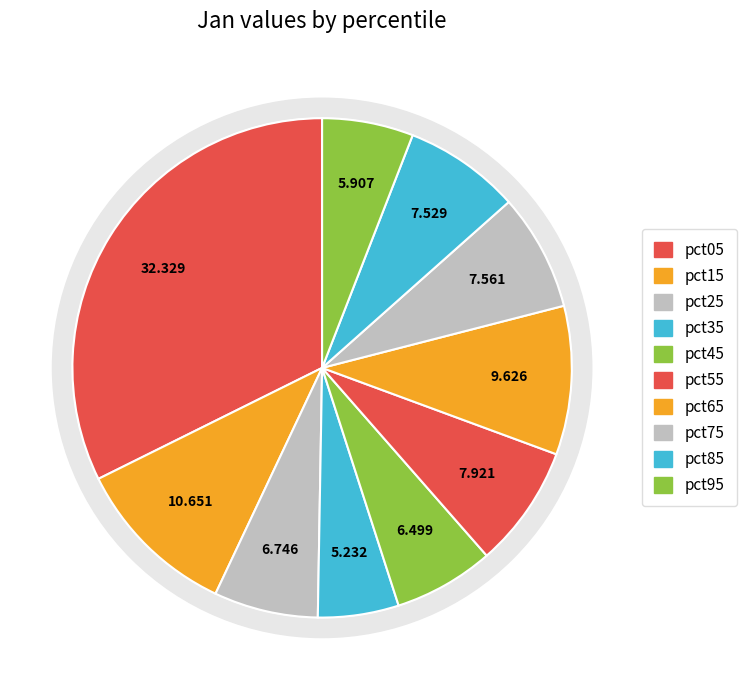

Is it true that pct85 is 8% of the pie?

True